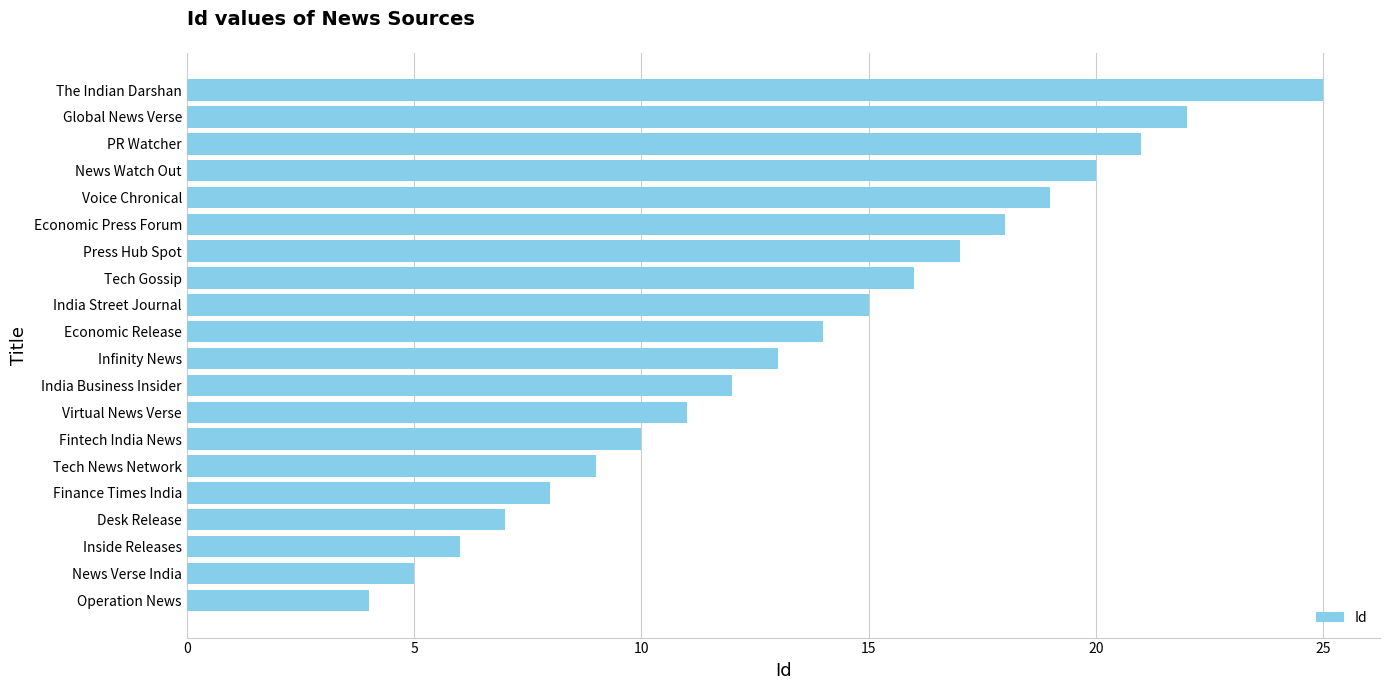

List the labels in order of value, largest first.

The Indian Darshan, Global News Verse, PR Watcher, News Watch Out, Voice Chronical, Economic Press Forum, Press Hub Spot, Tech Gossip, India Street Journal, Economic Release, Infinity News, India Business Insider, Virtual News Verse, Fintech India News, Tech News Network, Finance Times India, Desk Release, Inside Releases, News Verse India, Operation News